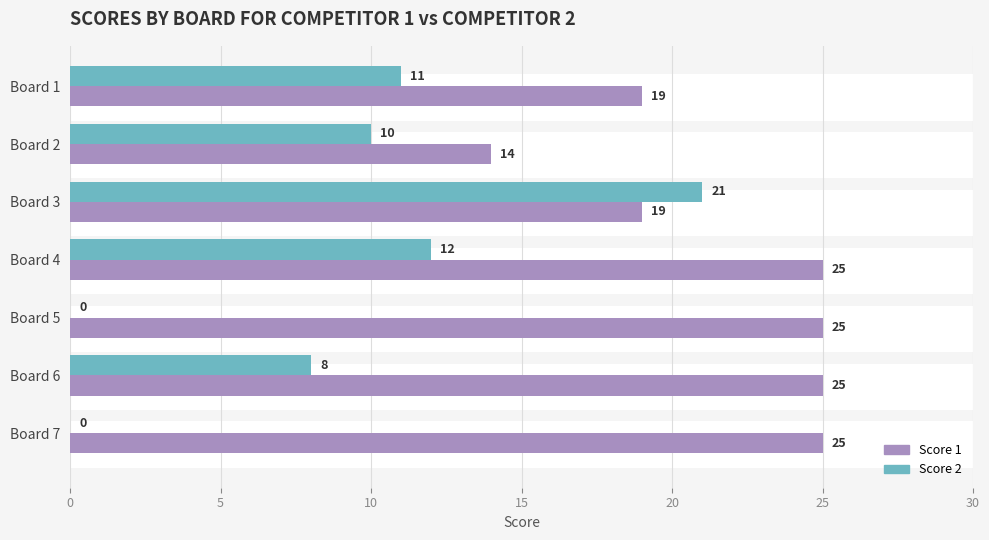

Which series has the largest total across all categories?

Score 1